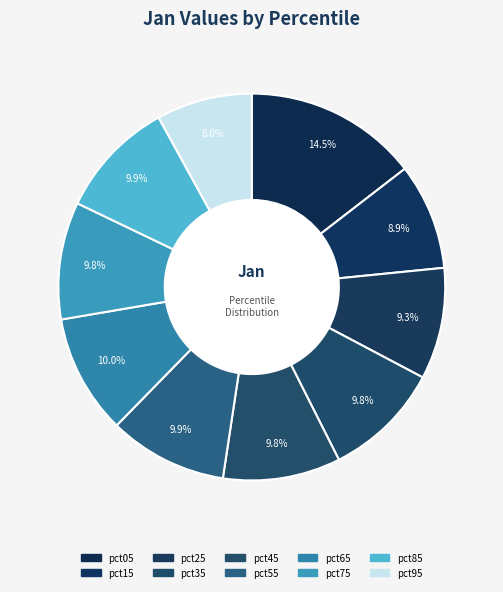

What is the smallest slice in the pie chart?

pct95